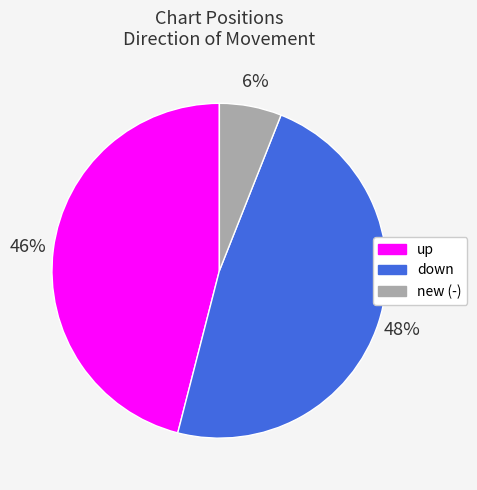

How many segments does this pie chart have?

3